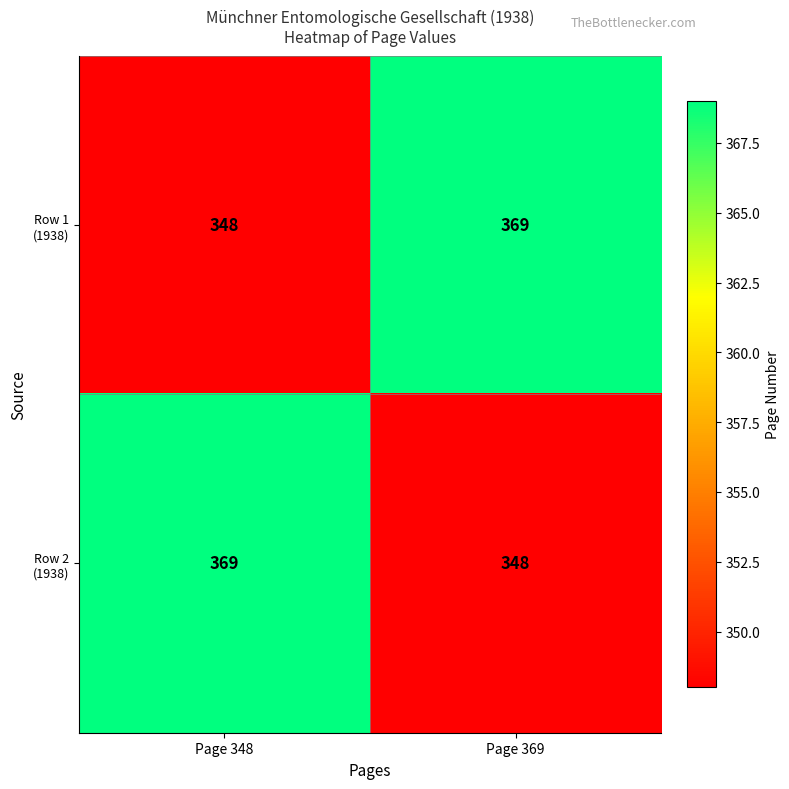

What is the difference between the highest and lowest values at Page 348?

21